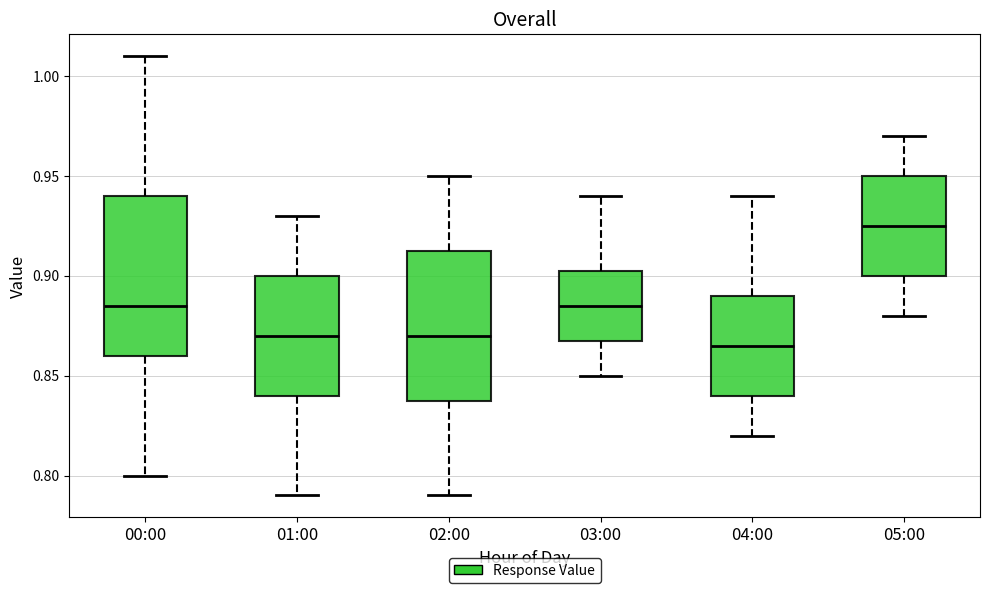

Where is the upper edge of the box for 05:00 on the y-axis? The values are not printed on the chart, so give them approximately, as read against the axis.

0.950